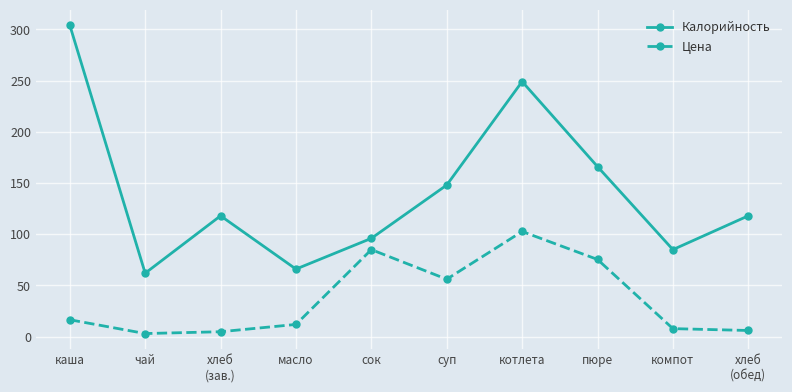

What is the difference between the highest and lowest values at котлета?

146.3